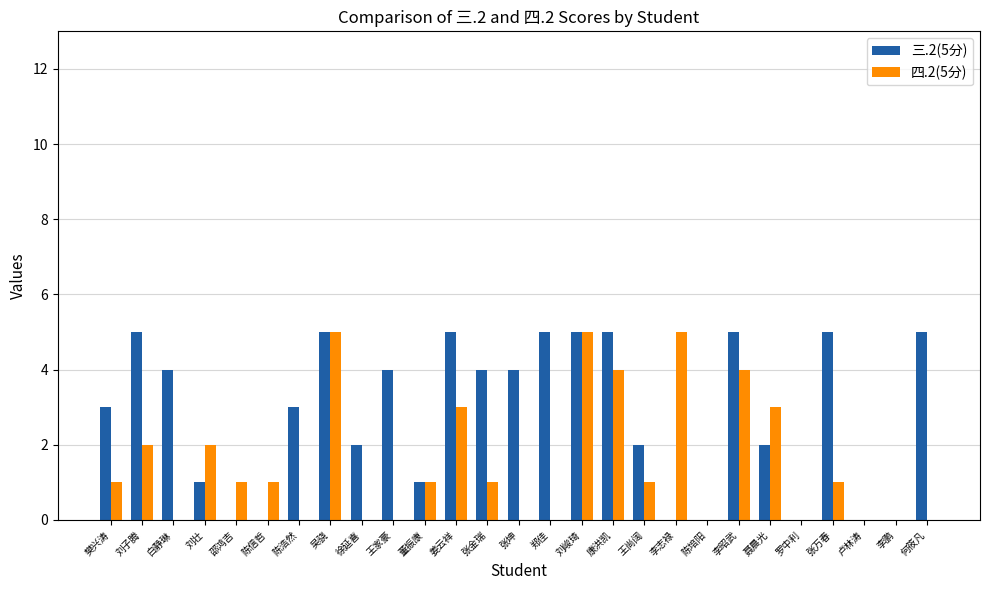

How many 四.2(5分) values are between 0 and 3?

22